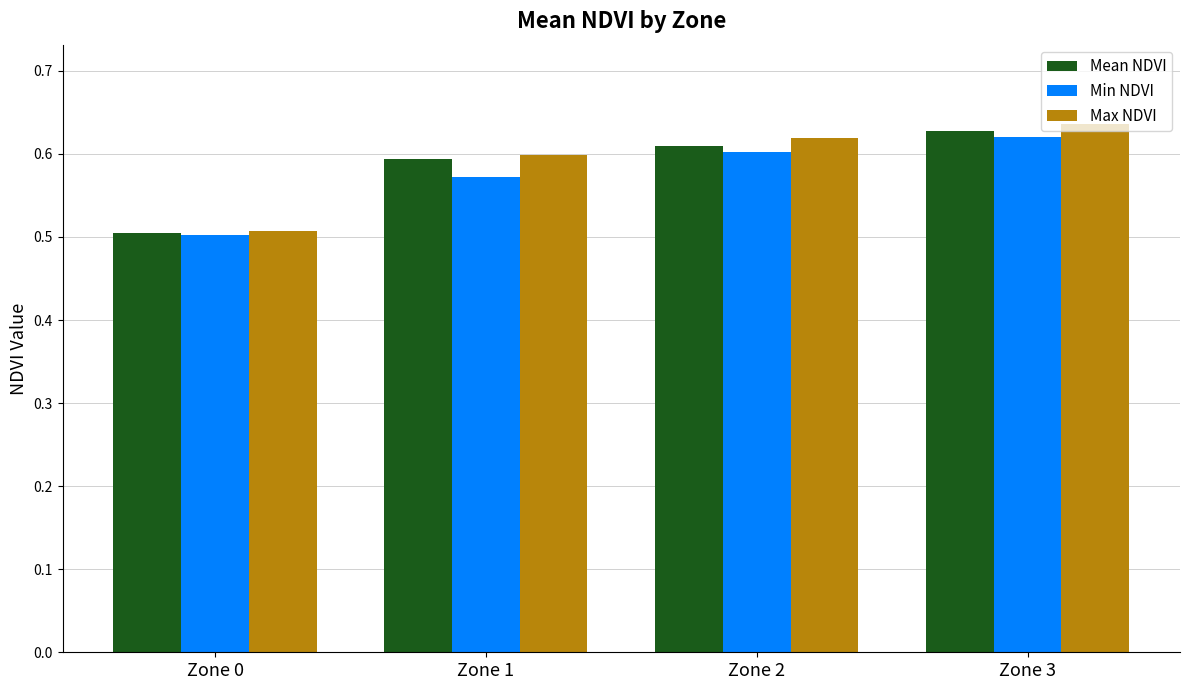

What is the lowest value of the Min NDVI series?

0.5